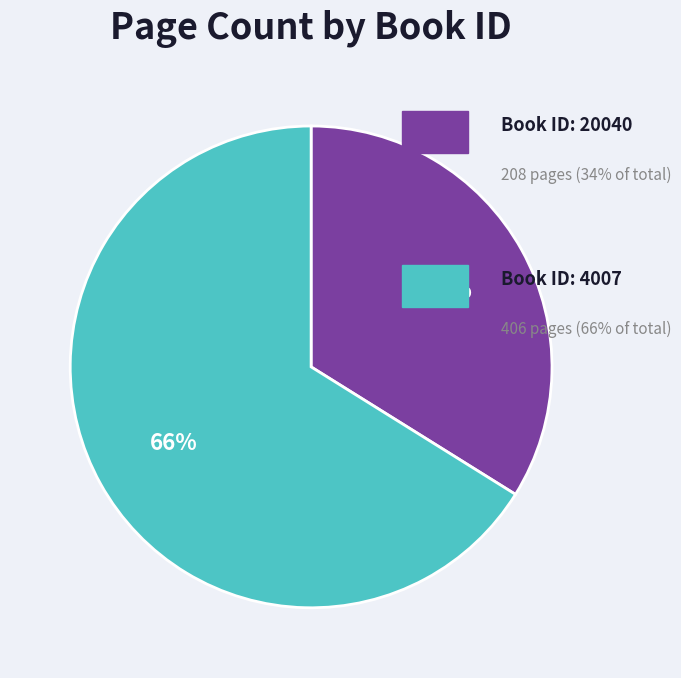

Does any single category account for the majority?

Yes